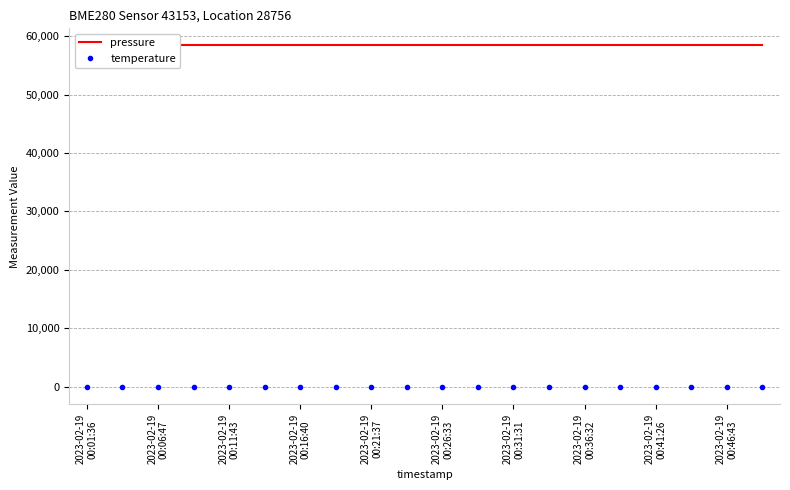

What is the minimum value shown in the chart?

-147.8